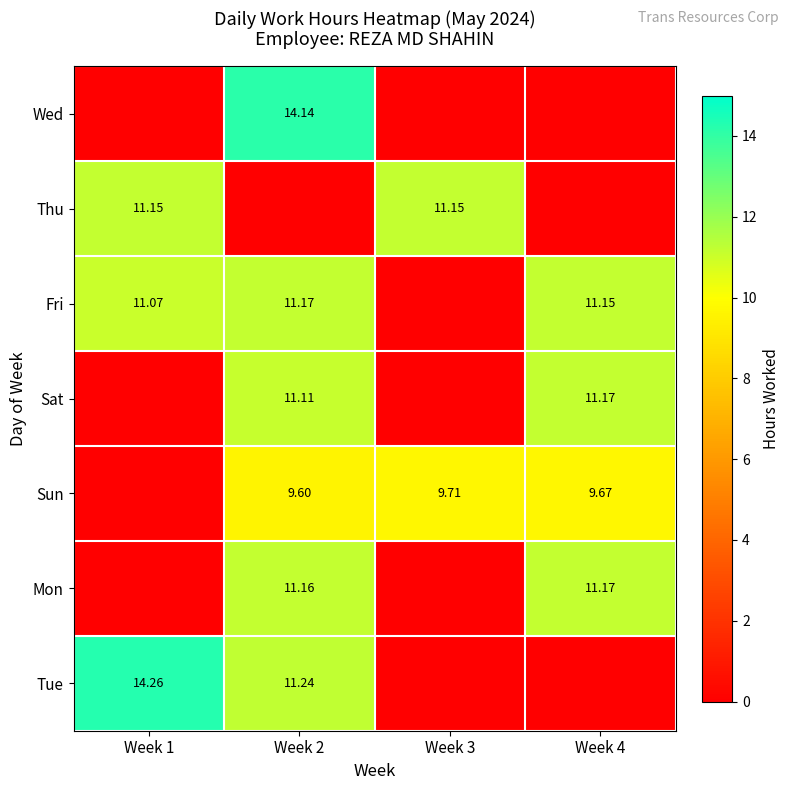

True or false: Wed has a value of 14.1 at Week 2.

True